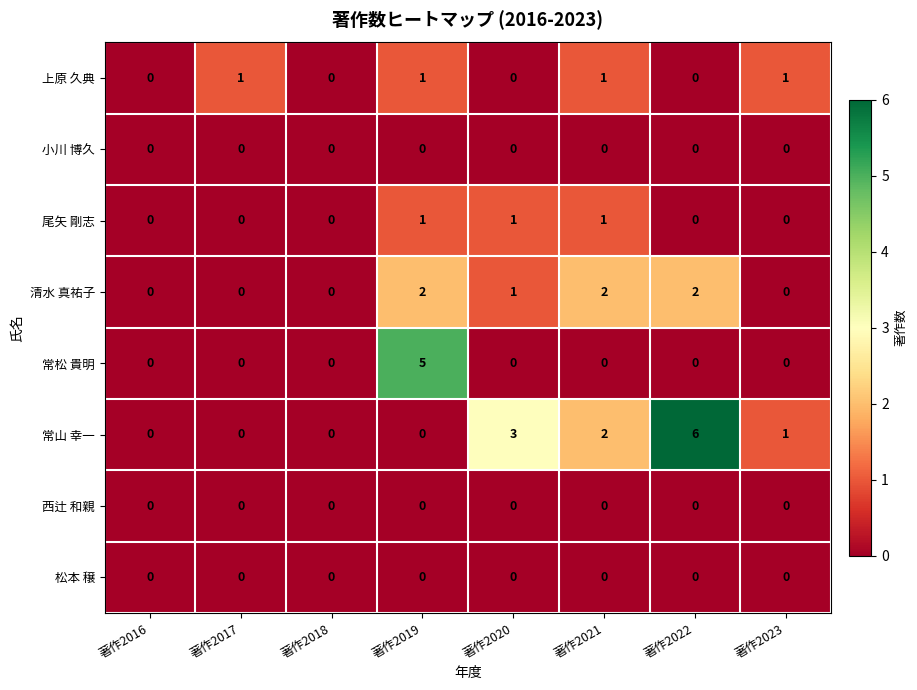

Which series changed the most between 著作2019 and 著作2021?

常松 貴明